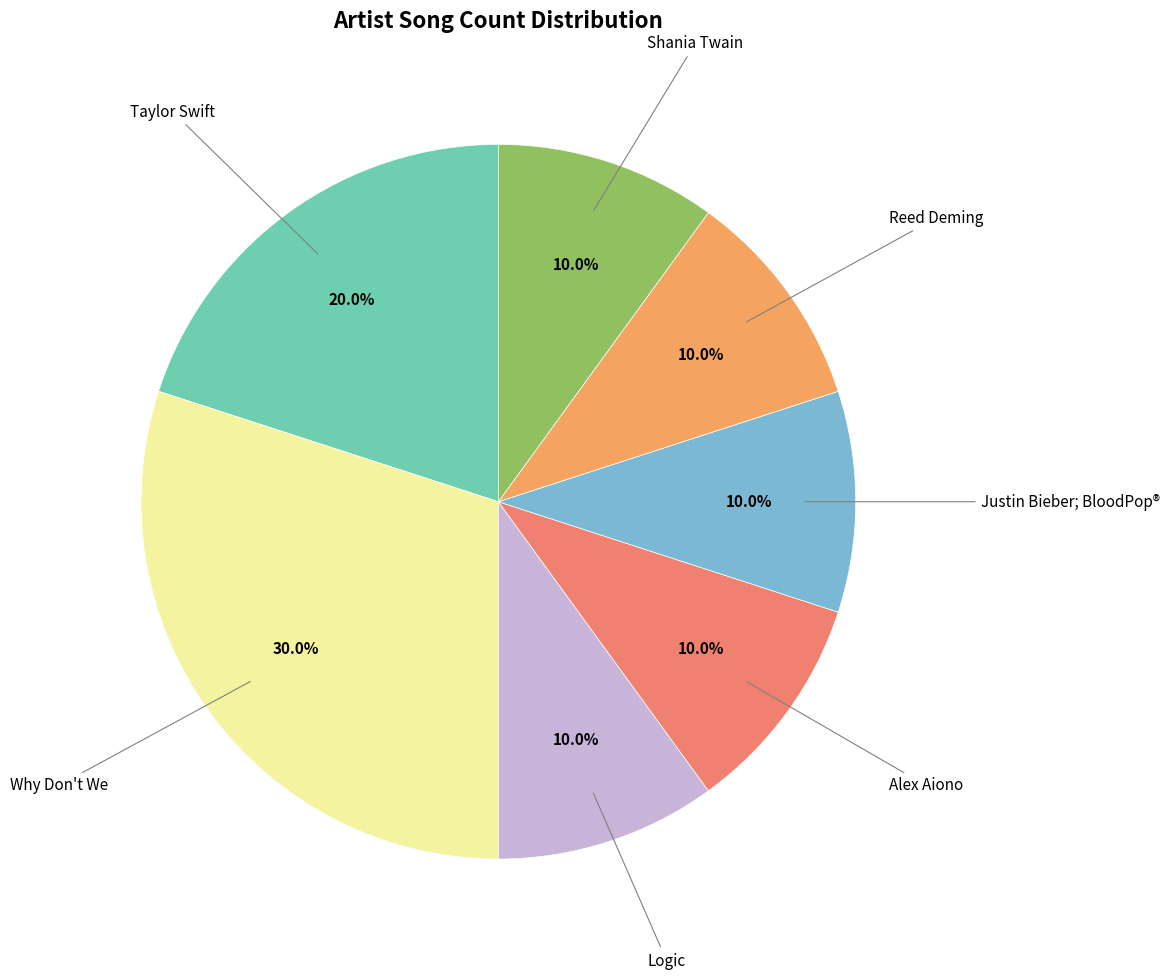

To the nearest percent, what is the difference between the largest and smallest slice percentages?

20%